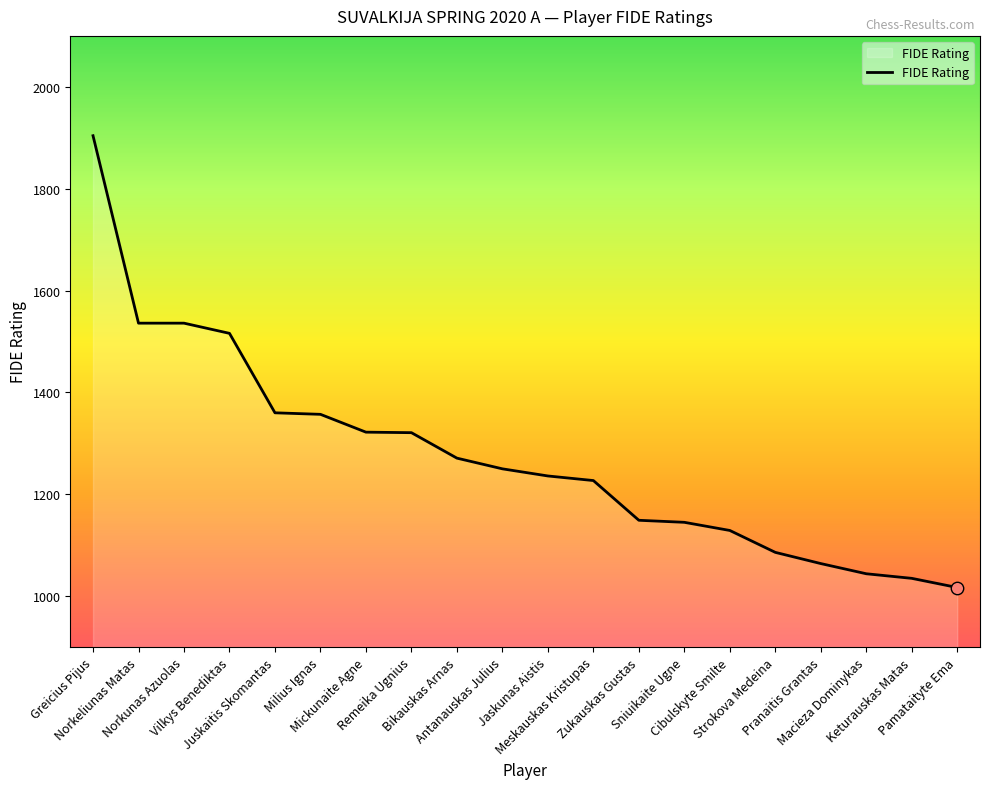

Between Juskaitis Skomantas and Greicius Pijus, which is larger?

Greicius Pijus